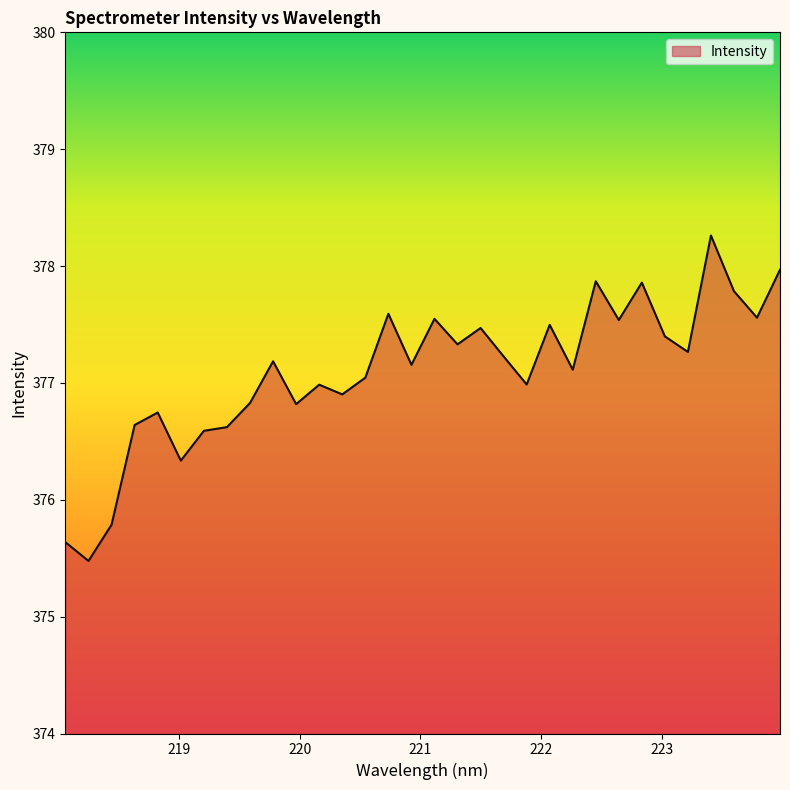

What is the smallest value displayed?

375.5